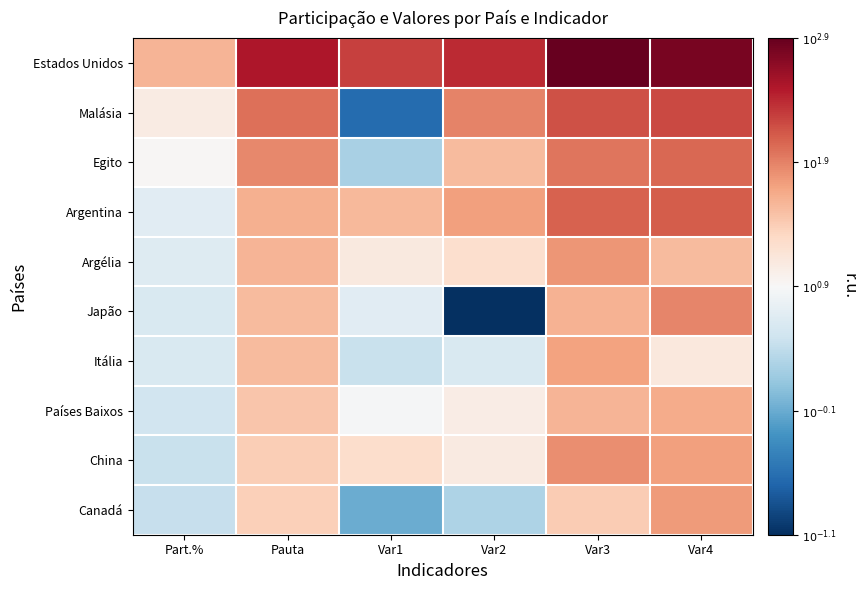

Reading right to left, what are all the values shown in this chart?

Estados Unidos: Var4=2.8	Var3=2.9	Var2=2.4	Var1=2.3	Pauta=2.5	Part.%=1.6
Malásia: Var4=2.2	Var3=2.2	Var2=1.9	Var1=-0.6	Pauta=2.0	Part.%=1.1
Egito: Var4=2.0	Var3=2.0	Var2=1.5	Var1=0.3	Pauta=1.9	Part.%=0.9
Argentina: Var4=2.1	Var3=2.1	Var2=1.7	Var1=1.5	Pauta=1.6	Part.%=0.7
Argélia: Var4=1.5	Var3=1.8	Var2=1.2	Var1=1.1	Pauta=1.6	Part.%=0.6
Japão: Var4=1.9	Var3=1.6	Var2=-1.1	Var1=0.7	Pauta=1.5	Part.%=0.6
Itália: Var4=1.1	Var3=1.7	Var2=0.6	Var1=0.5	Pauta=1.5	Part.%=0.6
Países Baixos: Var4=1.6	Var3=1.6	Var2=1.0	Var1=0.9	Pauta=1.4	Part.%=0.5
China: Var4=1.7	Var3=1.8	Var2=1.1	Var1=1.2	Pauta=1.4	Part.%=0.5
Canadá: Var4=1.8	Var3=1.4	Var2=0.3	Var1=-0.1	Pauta=1.4	Part.%=0.4